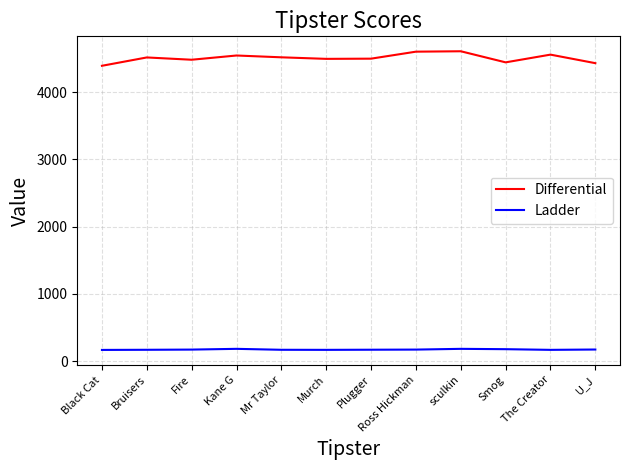

Is it true that Ladder equals 167 at Black Cat?

True